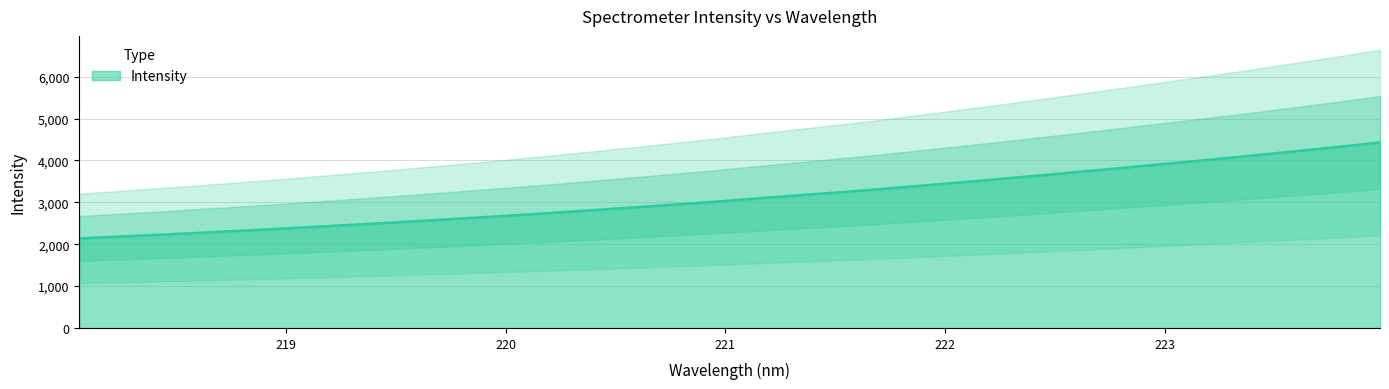

What is the label of the 32nd point from the right?

218.0596